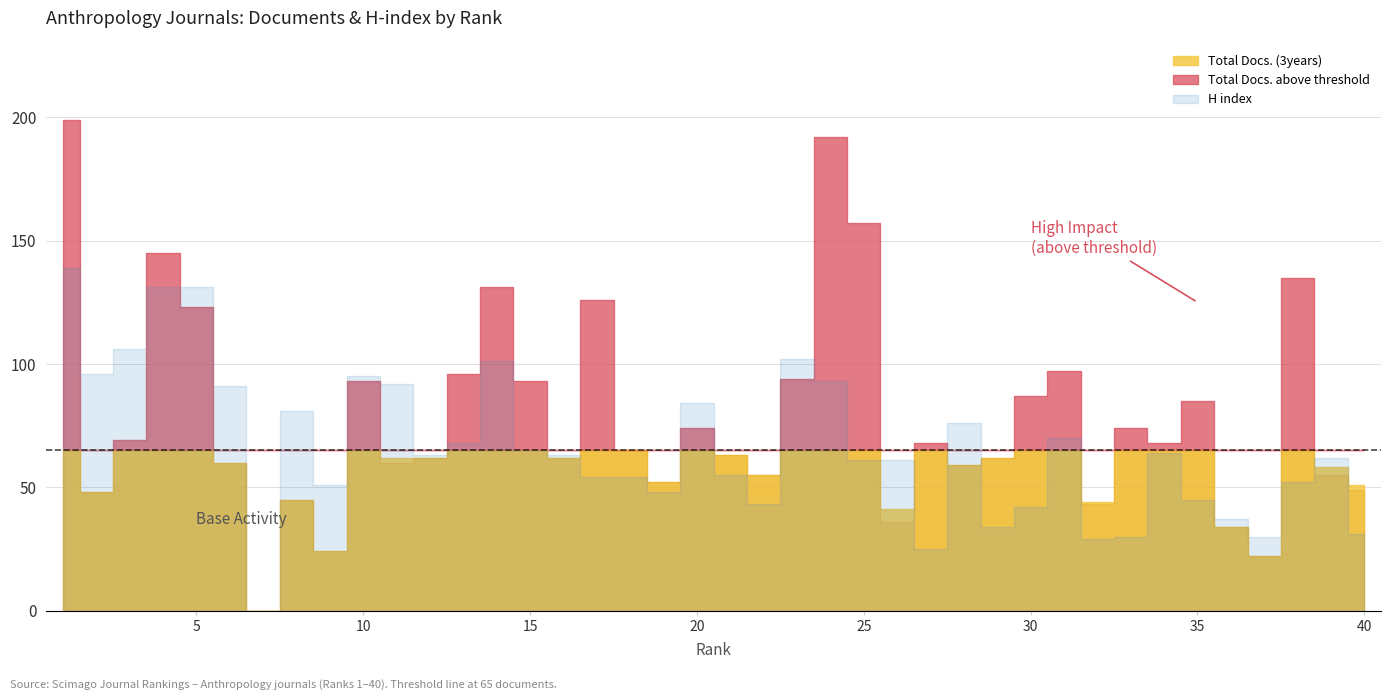

How many lines are shown in the chart?

3